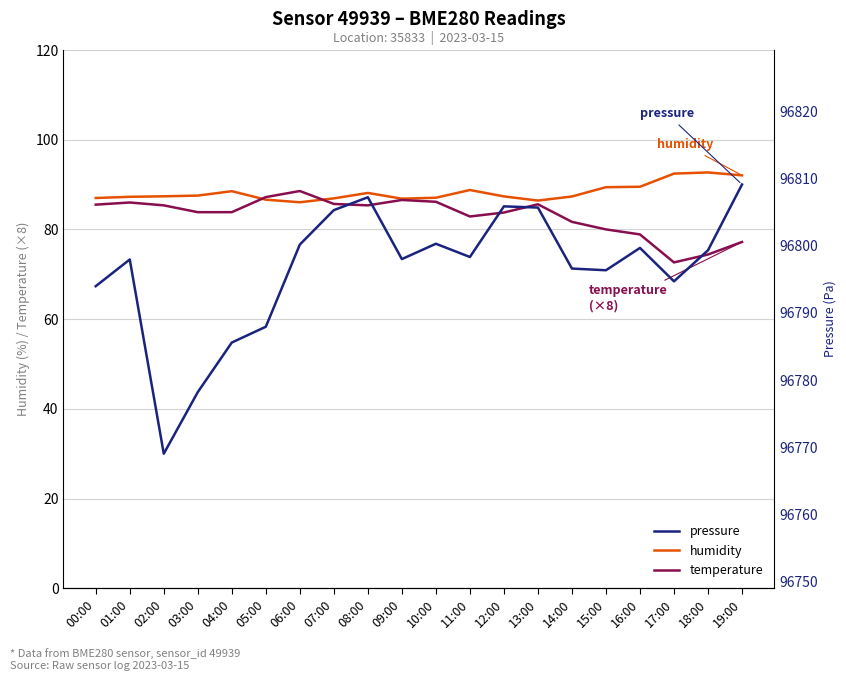

After their last crossing, which series has the higher values: temperature or humidity?

humidity